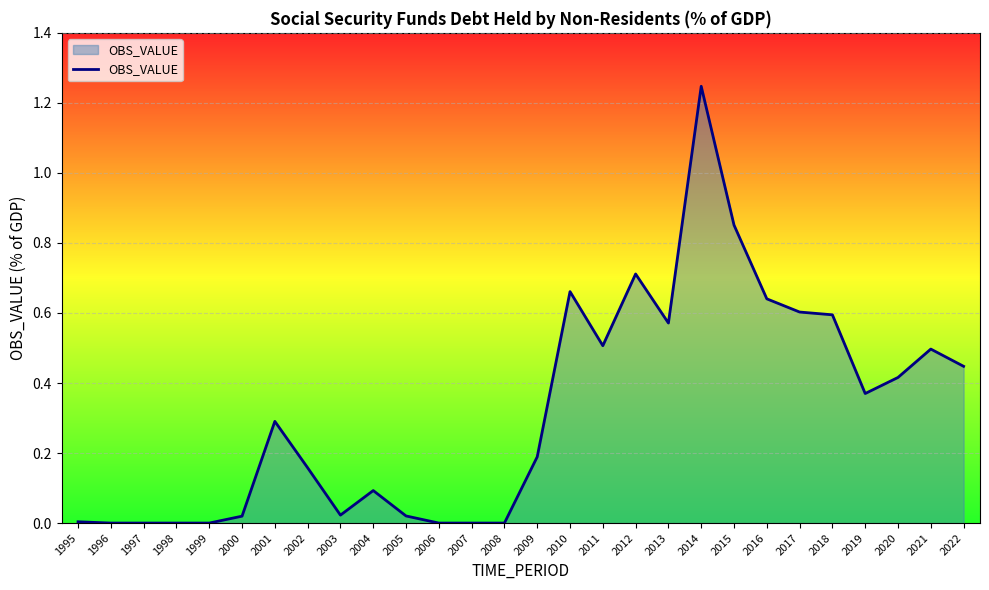

At which category does the chart reach its peak across all series?

2014